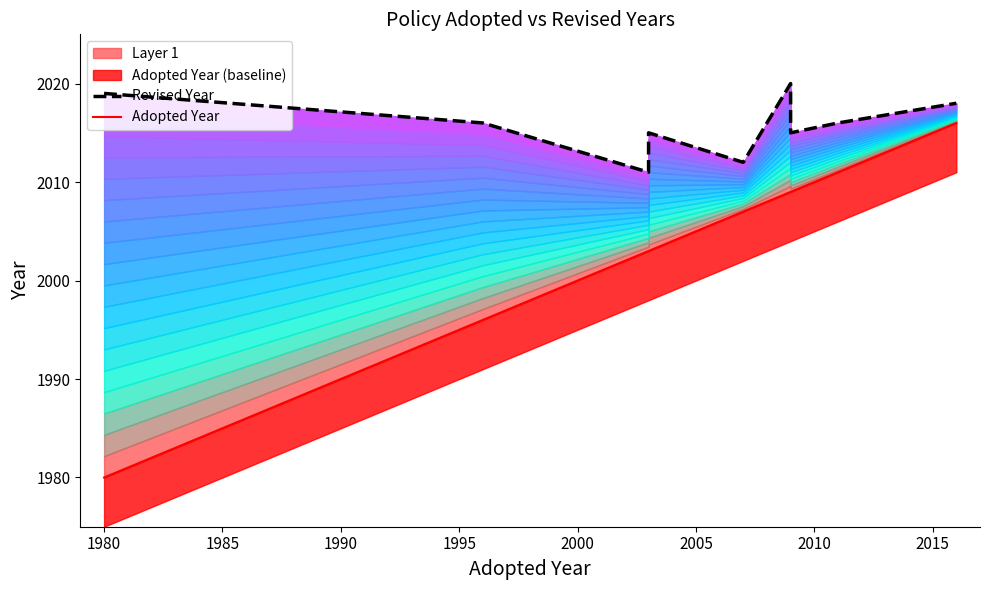

The Adopted Year series shows 1105 at 1980. True or false?

False